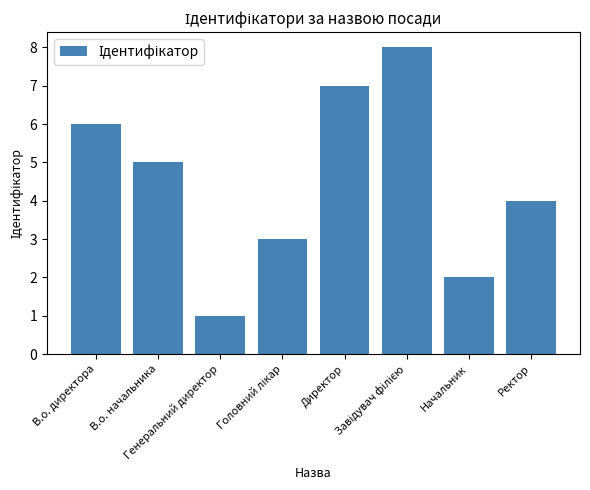

At which label does the data first exceed 5?

В.о. директора